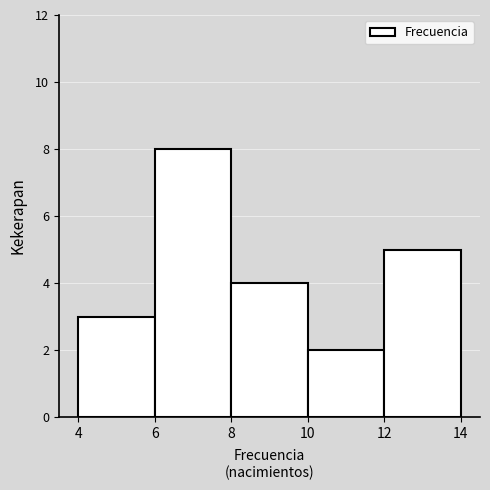

Which range on the x-axis has the tallest bar?

6 to 8